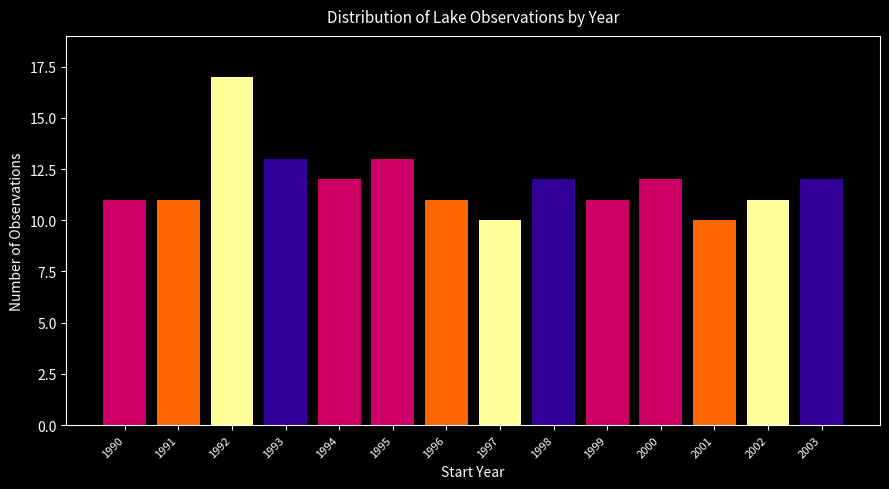

Reading left to right, transcribe all the data shown in this chart.

11	11	17	13	12	13	11	10	12	11	12	10	11	12